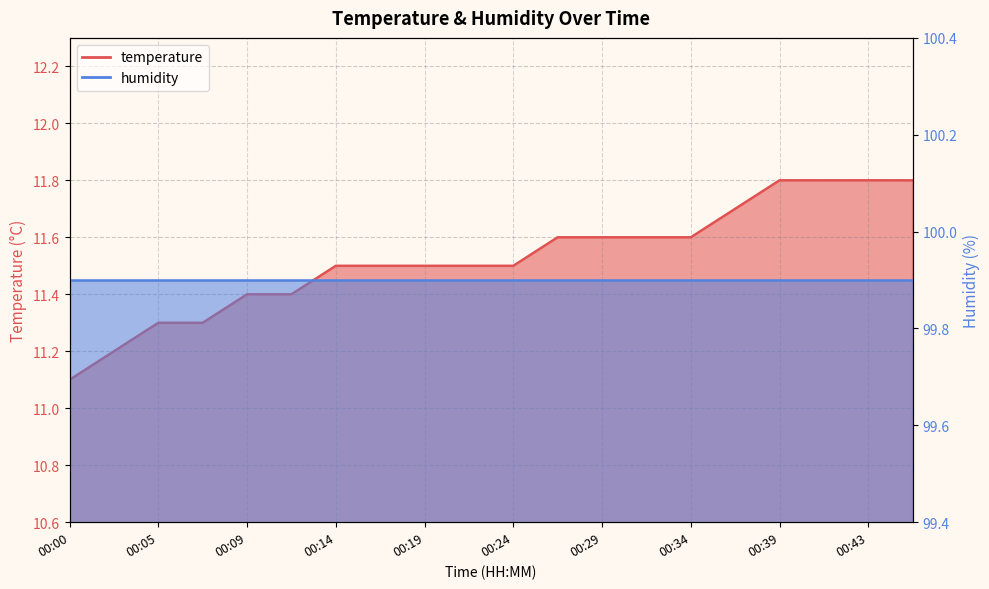

Which category has the lowest value across all series?

00:00